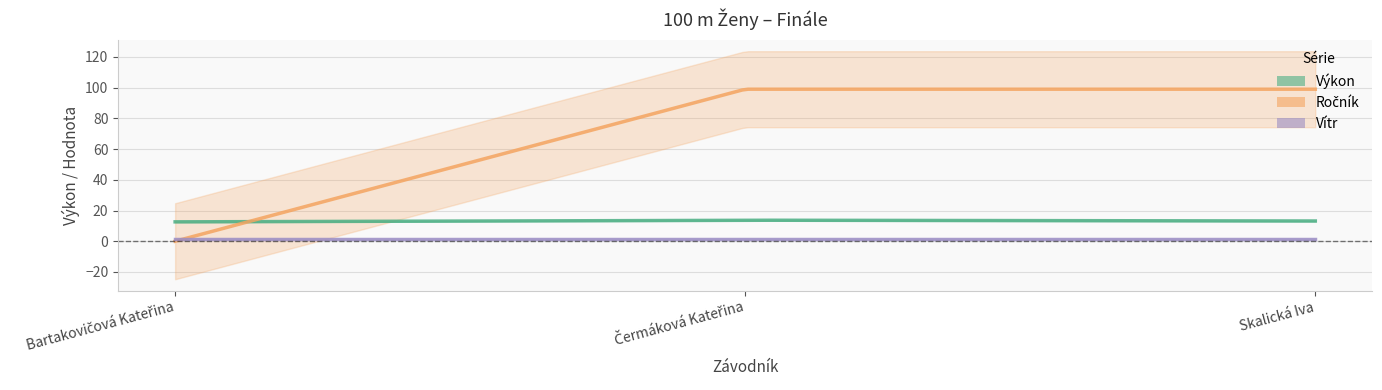

How many series are shown in this chart?

3